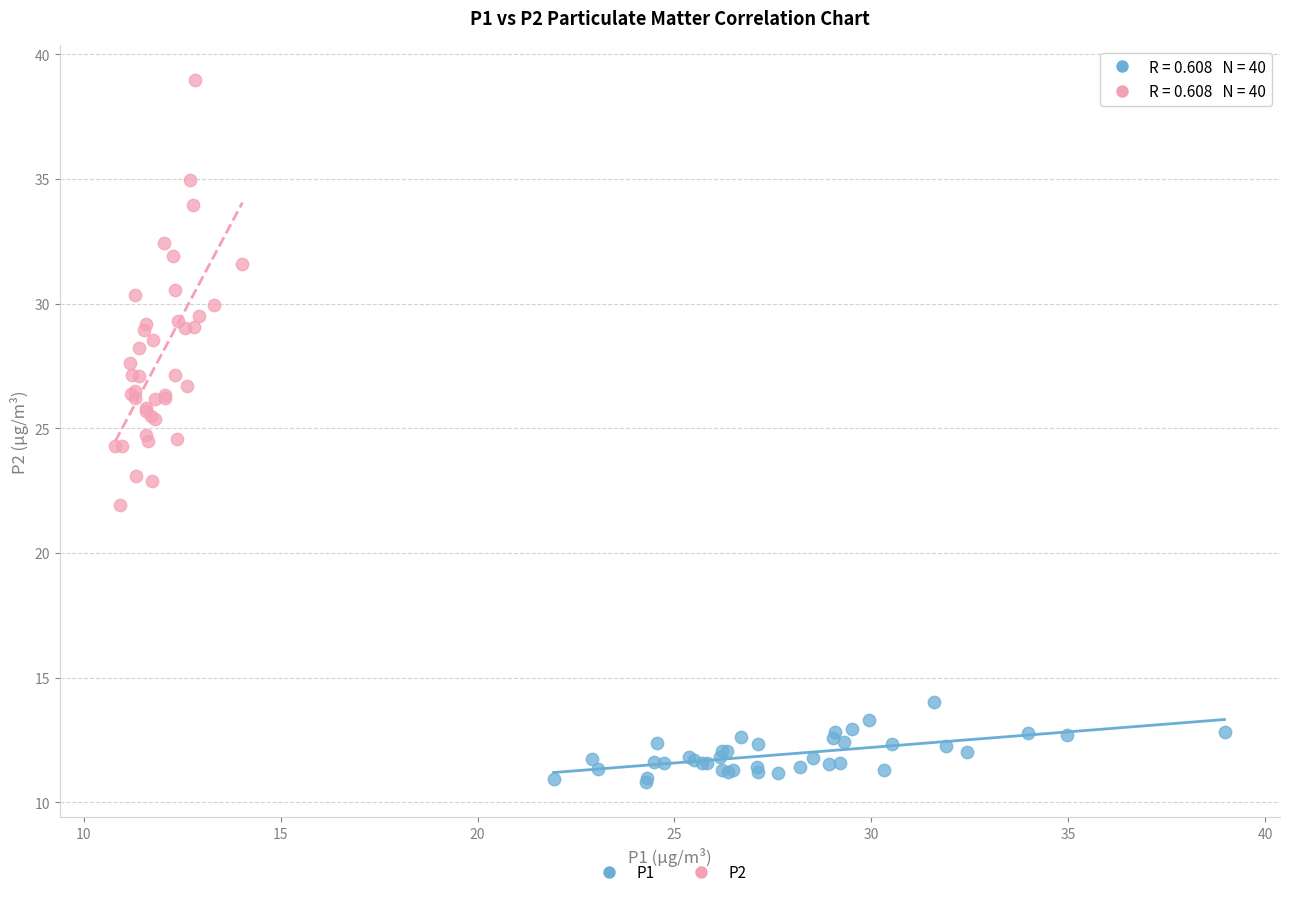

Which series contains the lowest Y value?

P1